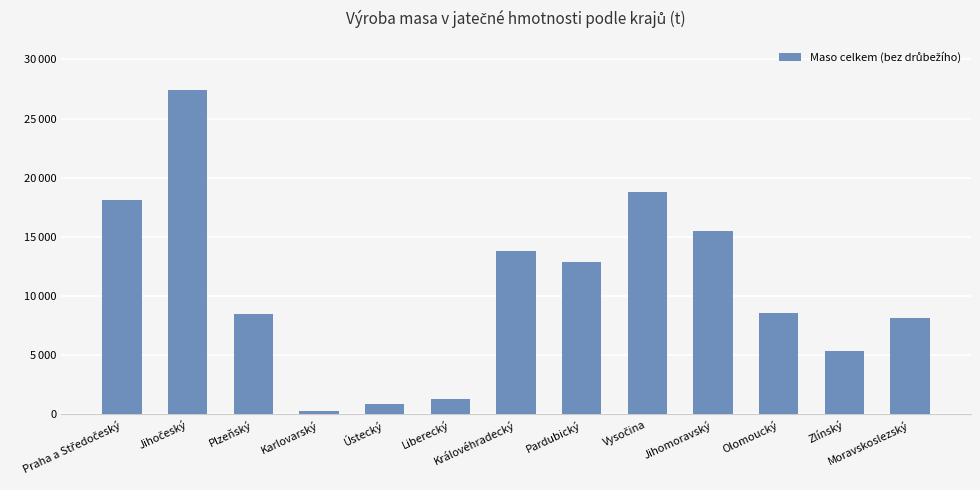

What is the approximate value at Olomoucký, to the nearest 50?

8600